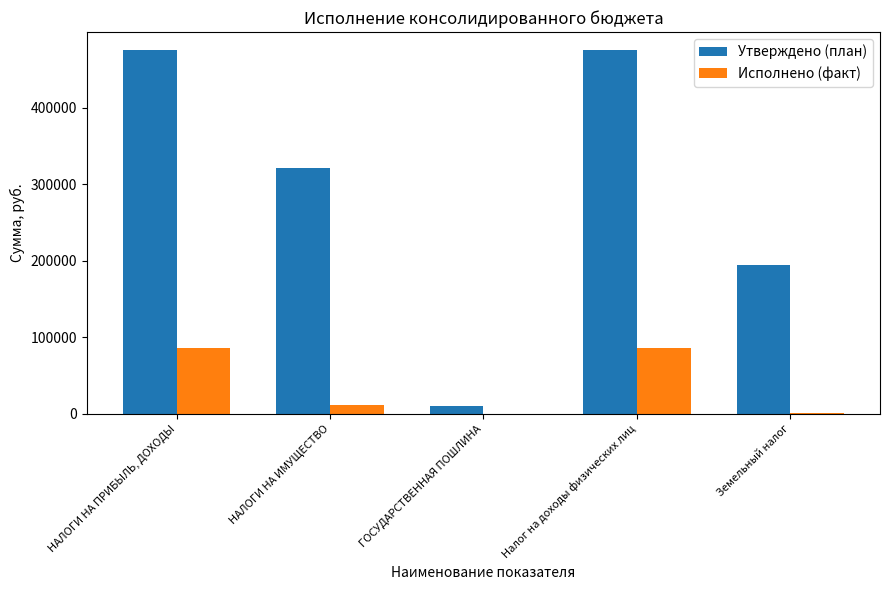

What is the total value across all series at ГОСУДАРСТВЕННАЯ ПОШЛИНА?

10000.0